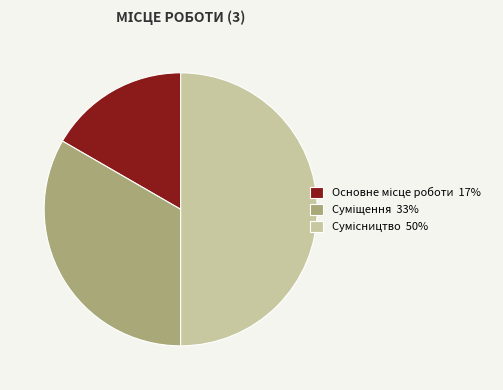

Do Суміщення and Основне місце роботи together represent more than half of the pie?

No